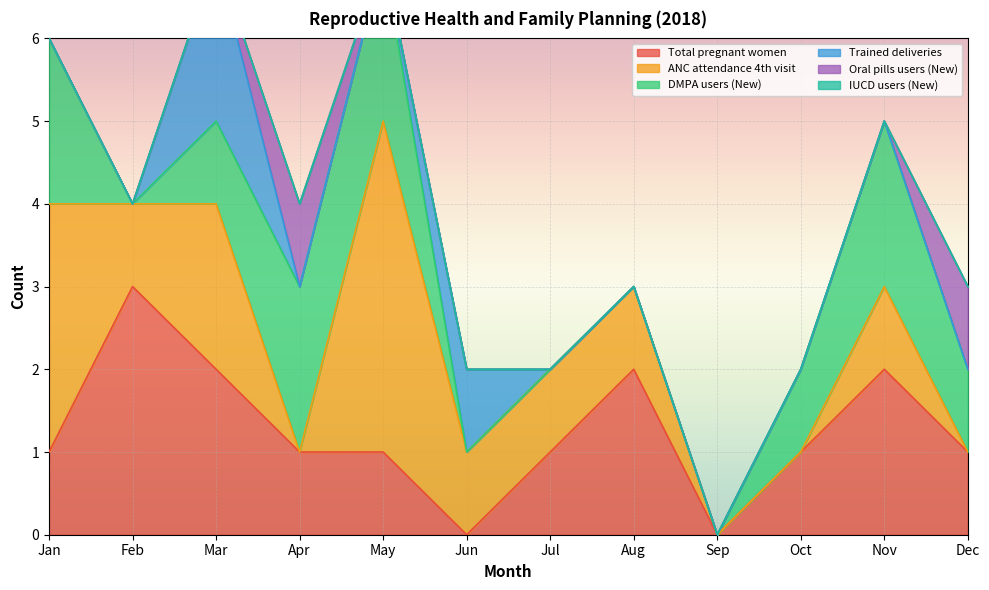

What is the greatest value displayed?

4